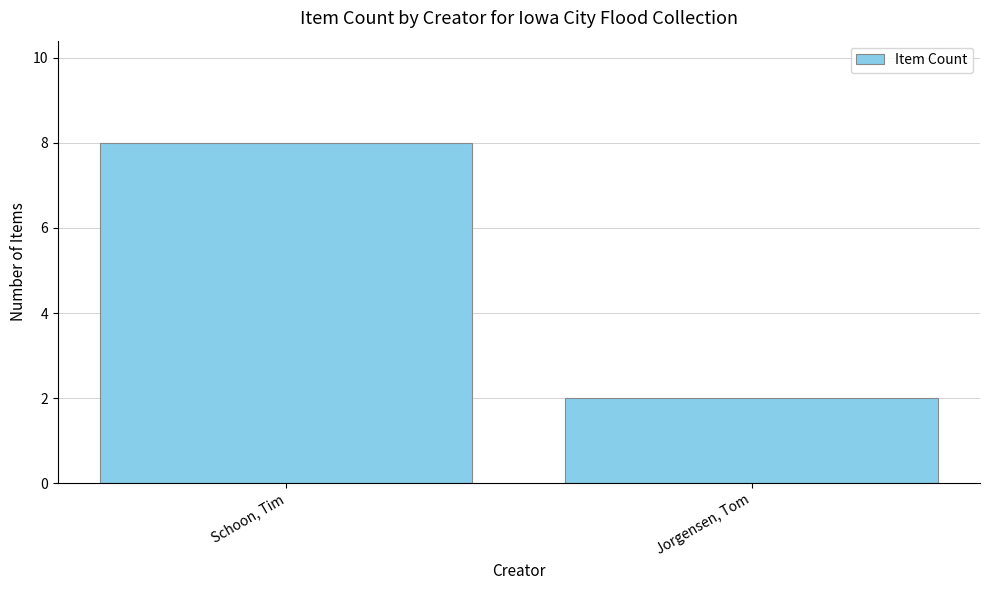

Reading left to right, list all the values displayed in this chart.

8	2